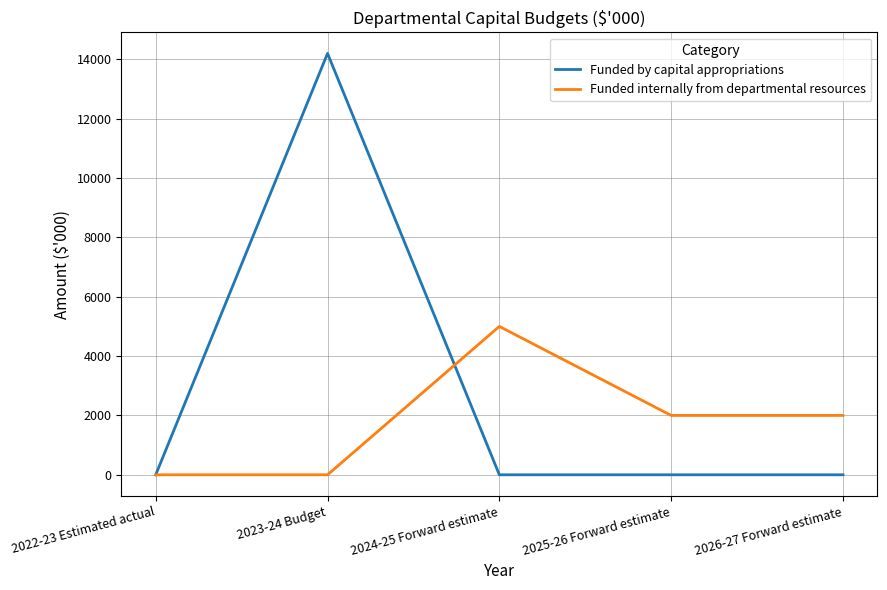

Count the number of categories in the chart.

5